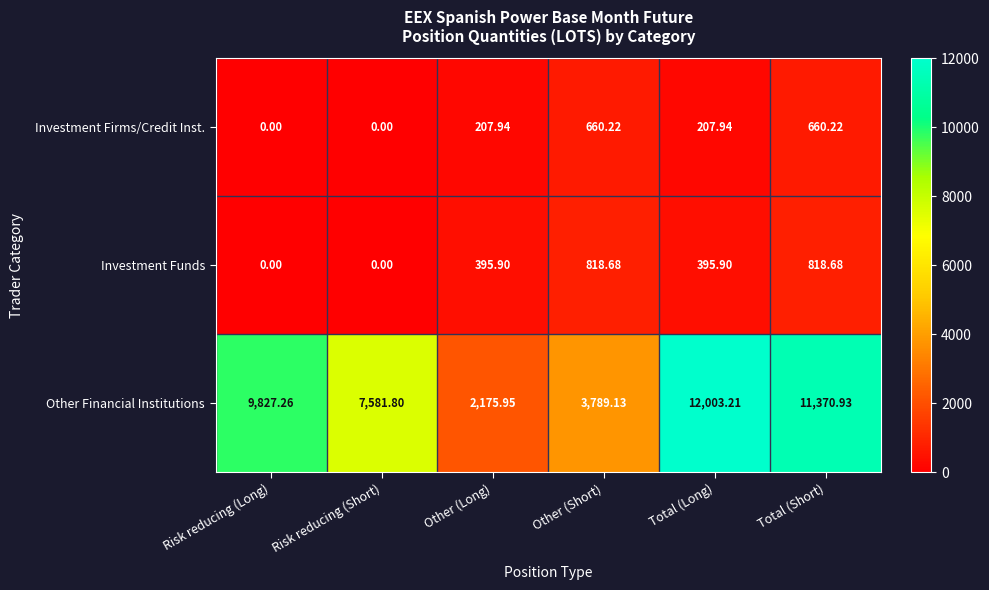

How many values in Investment Firms/Credit Inst. are above zero?

4